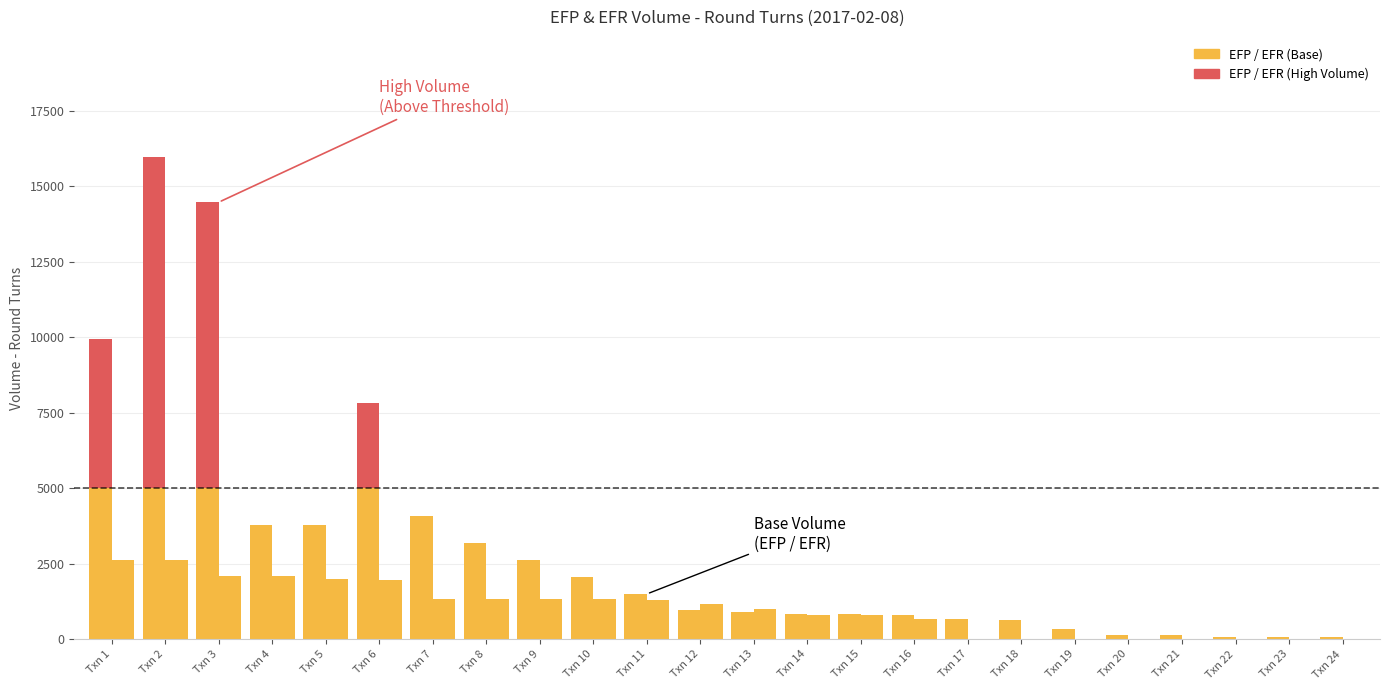

The value of EFR at Txn 10 is 1317. True or false?

True